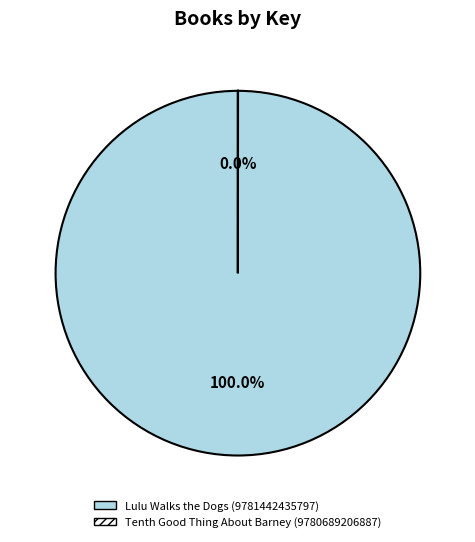

To the nearest percent, what percentage of the pie is Lulu Walks the Dogs (9781442435797)?

100%